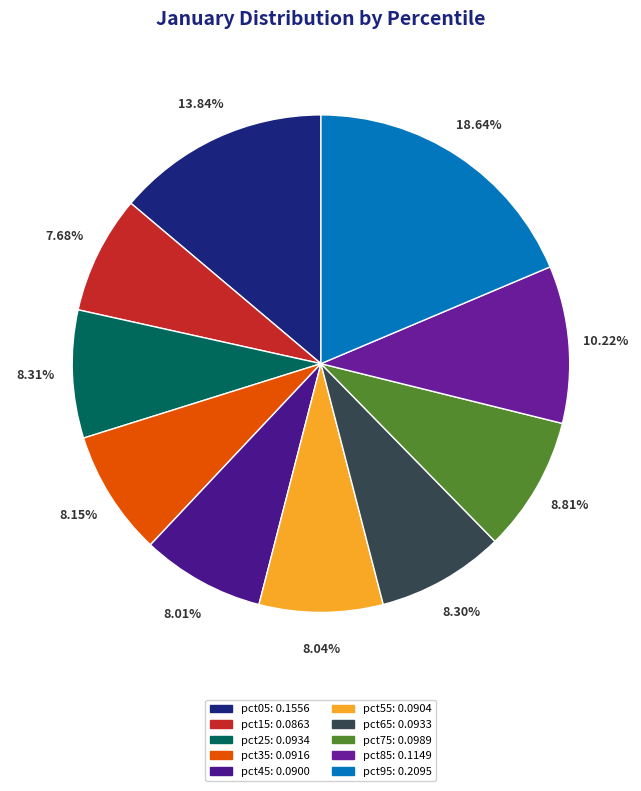

To the nearest percent, what percentage of the pie is pct45?

8%